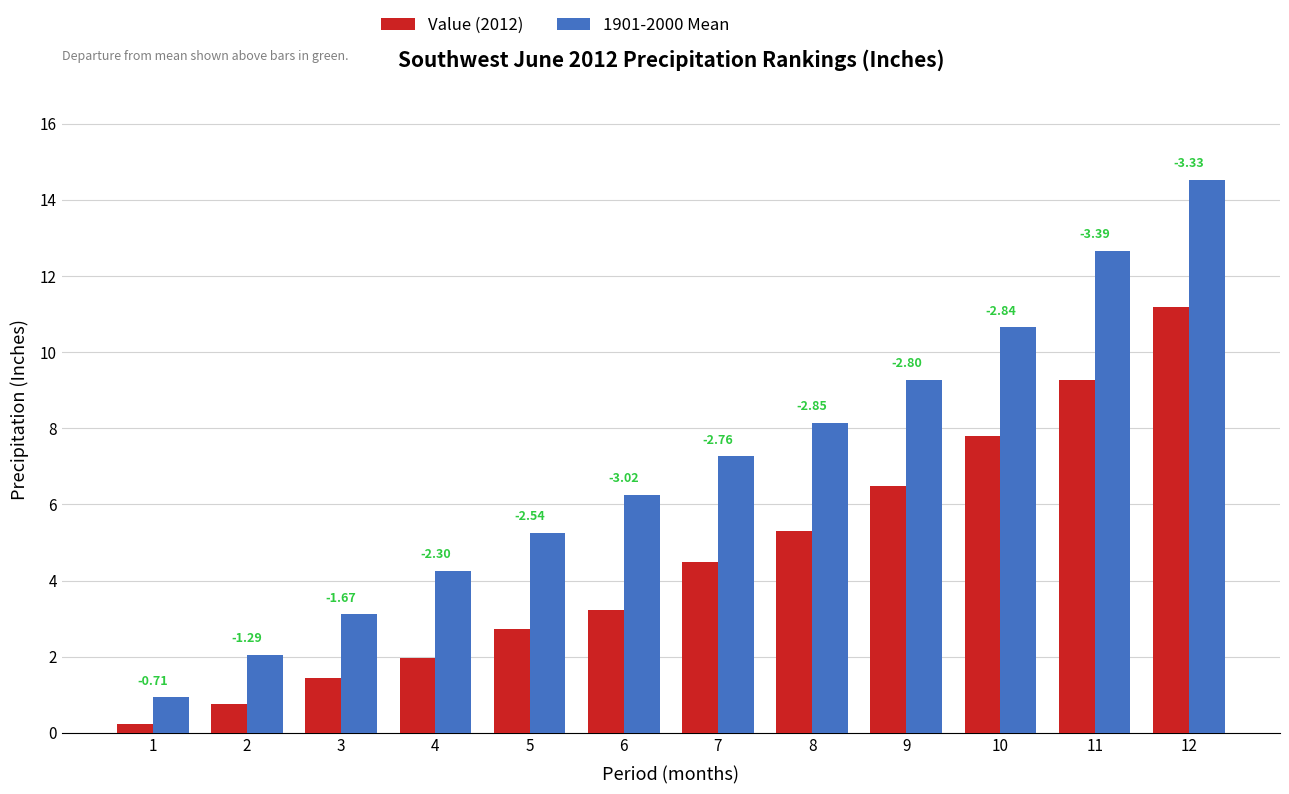

Are the bars horizontal?

No